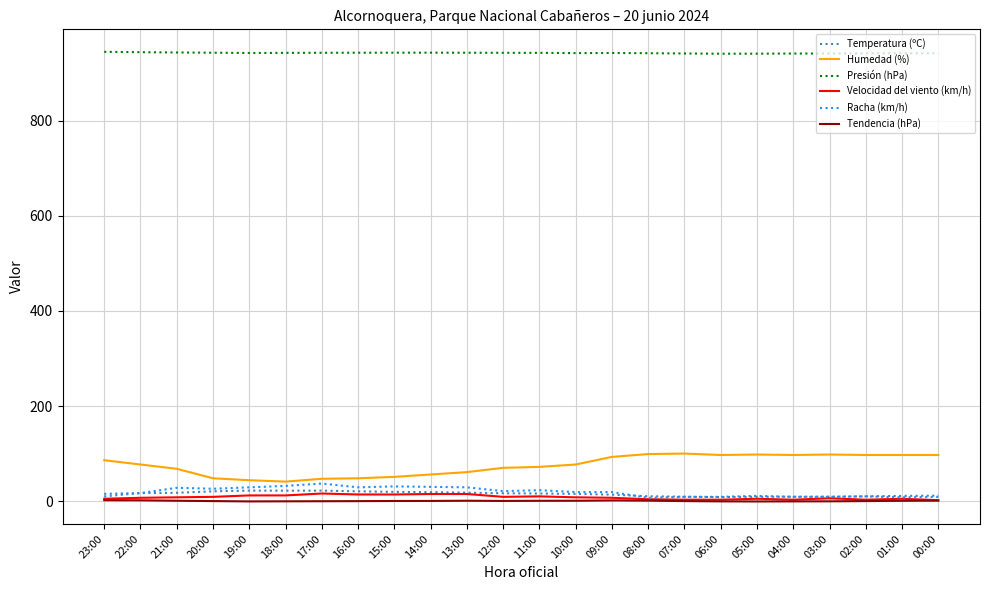

What is the maximum value shown in the chart?

944.8